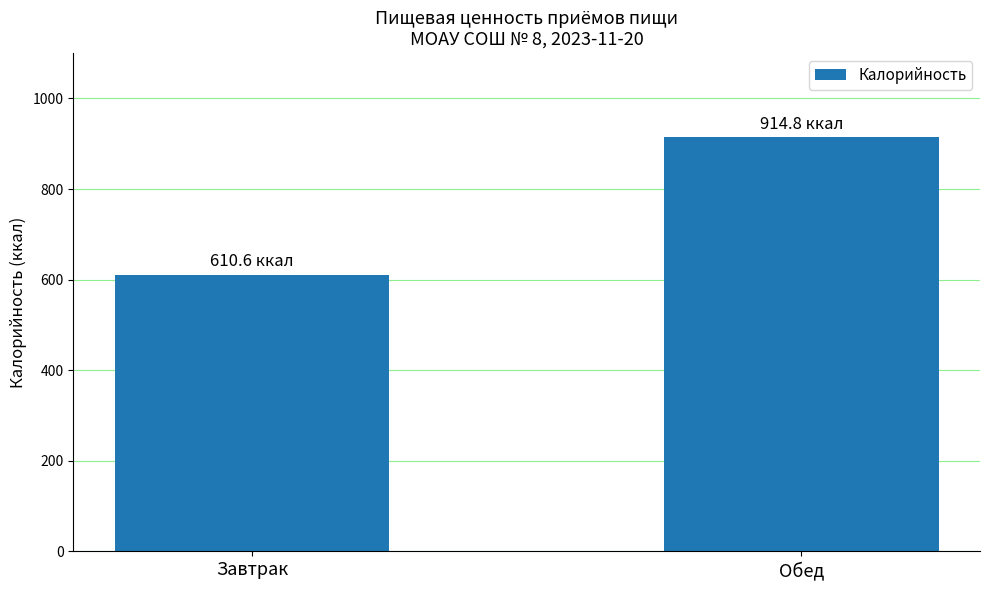

Does the chart contain stacked bars?

No